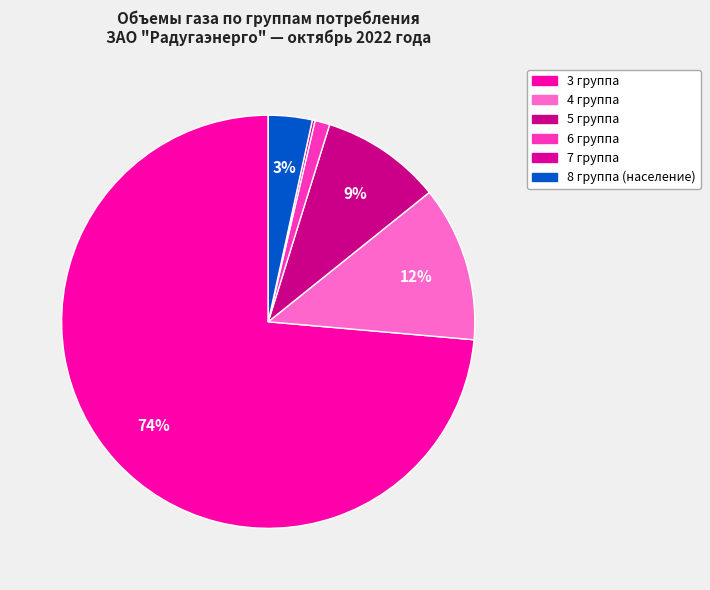

What is the change in value from 4 группа to 5 группа?

-115.6